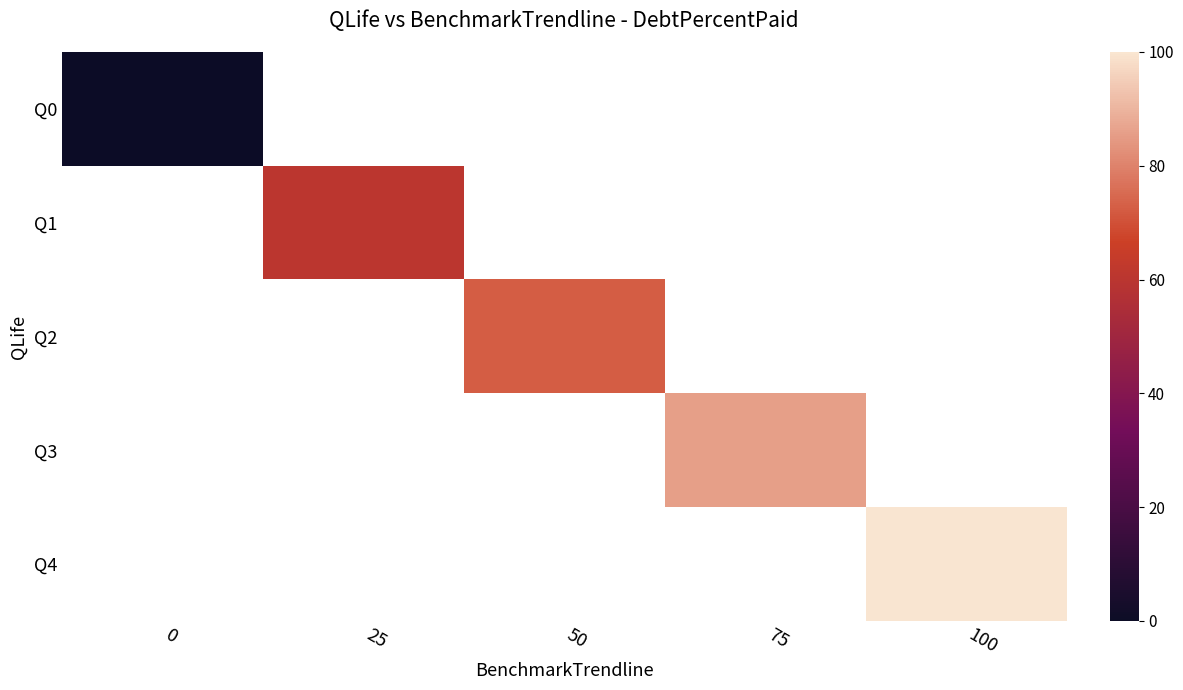

Is the value of Q2 at 50 greater than the value of Q0 at 75?

No